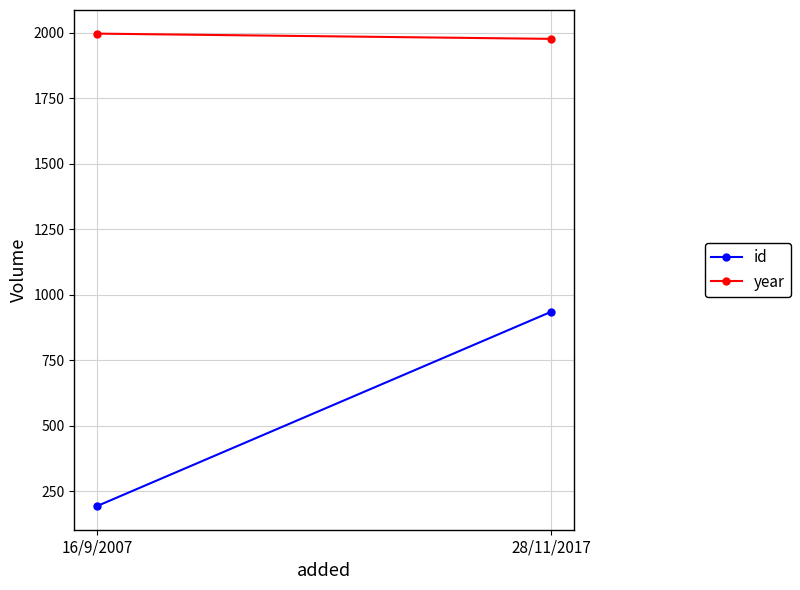

Which has a higher value, 28/11/2017 or 16/9/2007?

28/11/2017